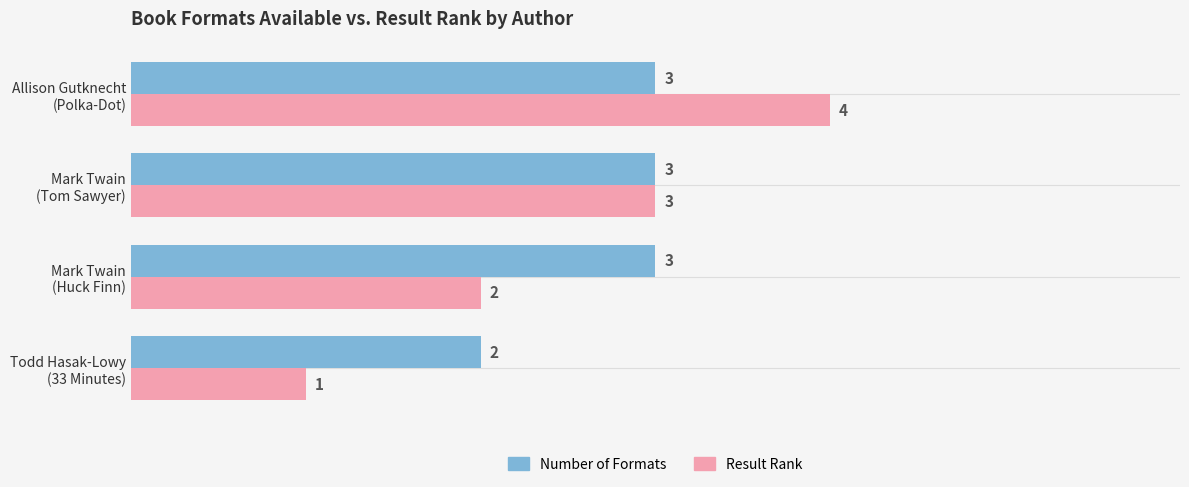

What is the highest value of the Number of Formats series?

3